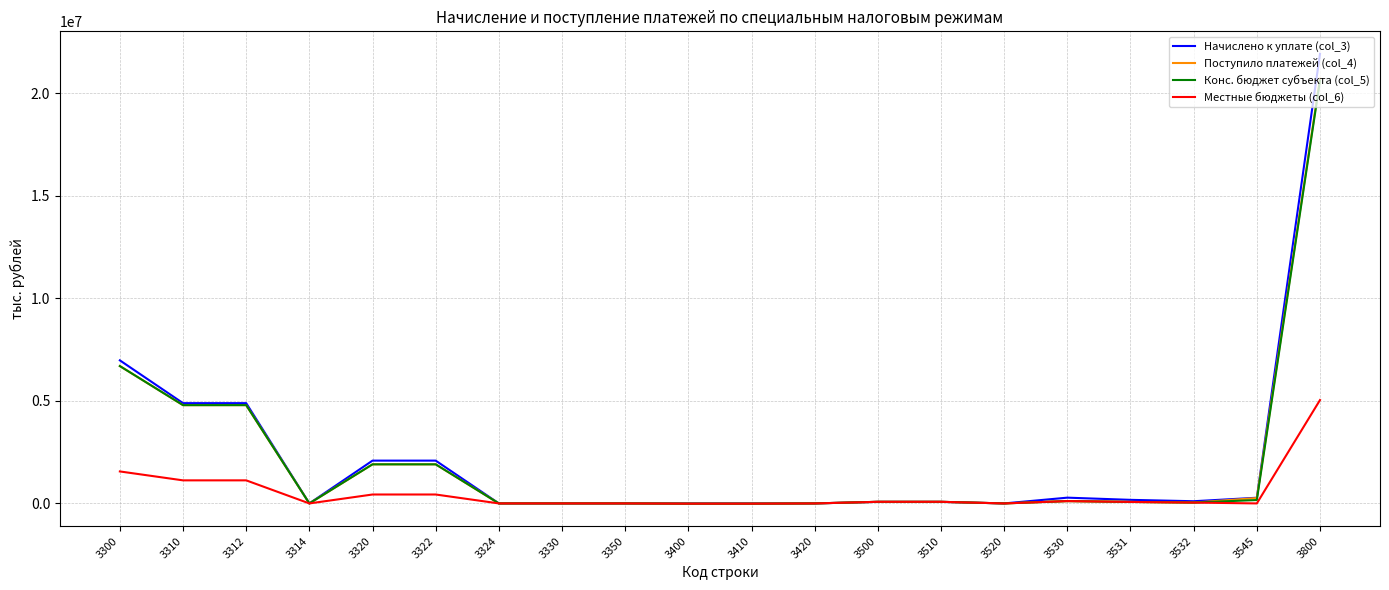

Which series has the largest range (max minus min)?

Начислено к уплате (col_3)